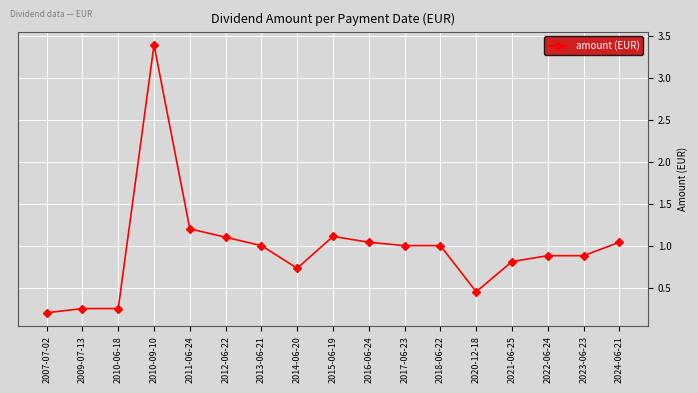

True or false: there are more than 0 points higher than both neighbors.

True